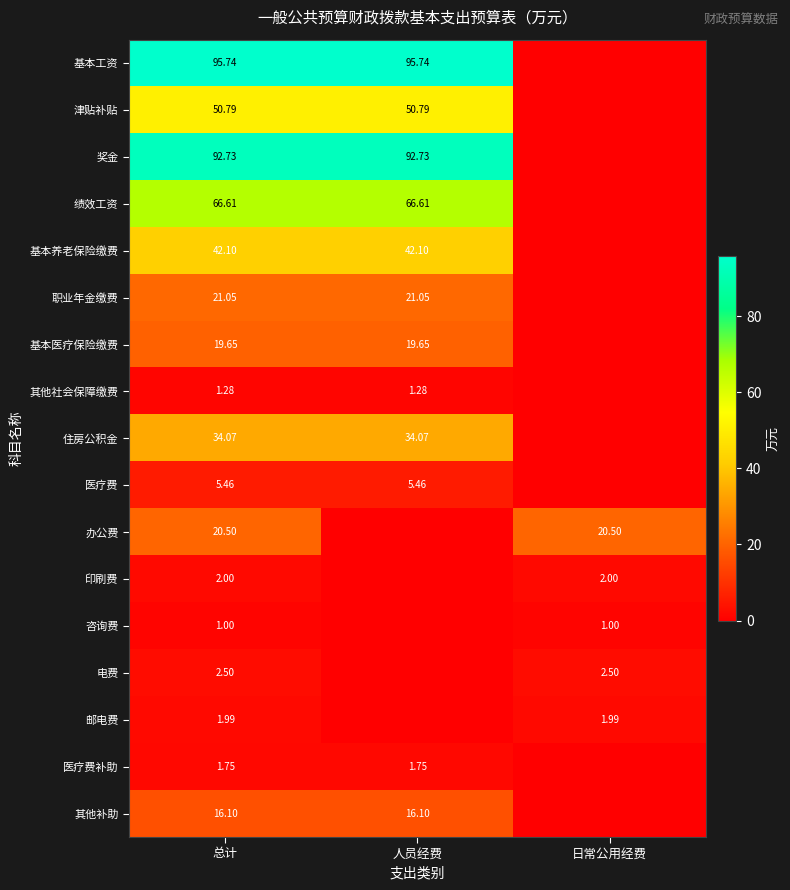

Is it true that 津贴补贴 equals 50.8 at 人员经费?

True